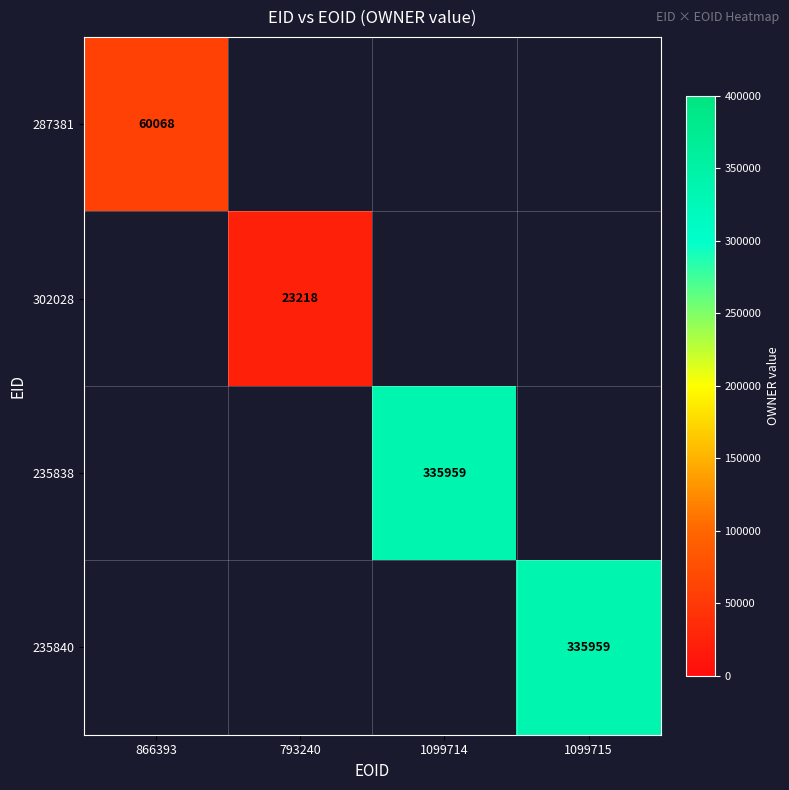

The 287381 series shows 60068 at 866393. True or false?

True